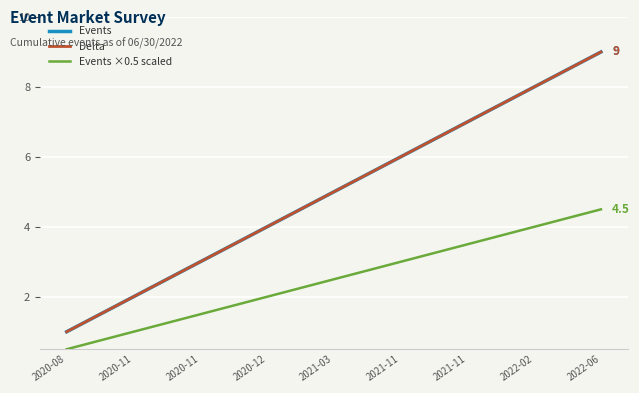

Is this an area chart (filled region under the line)?

No